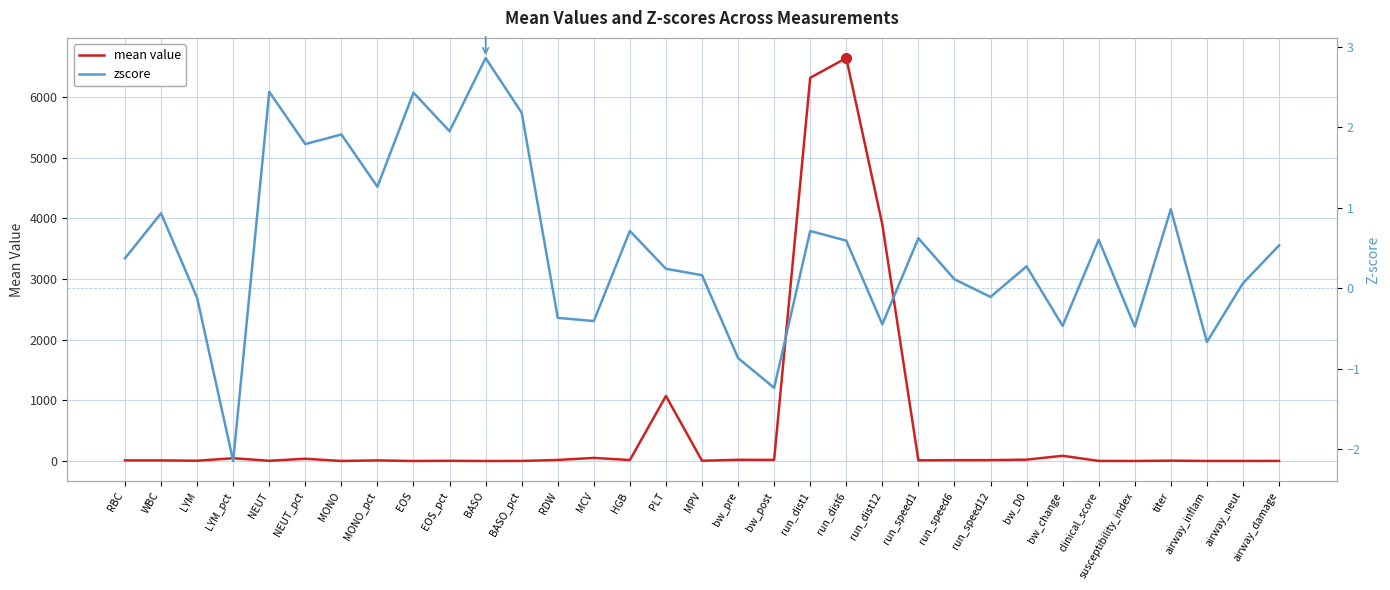

What is the highest value of the zscore series?

2.9